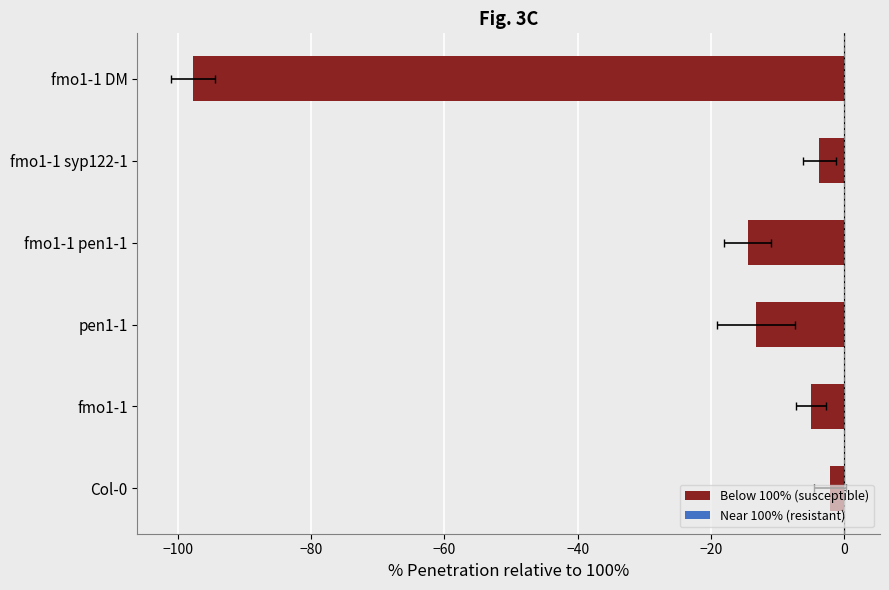

Reading left to right, list all the values displayed in this chart.

Col-0=-2.1	fmo1-1=-4.9	pen1-1=-13.3	fmo1-1 pen1-1=-14.4	fmo1-1 syp122-1=-3.7	fmo1-1 DM=-97.7